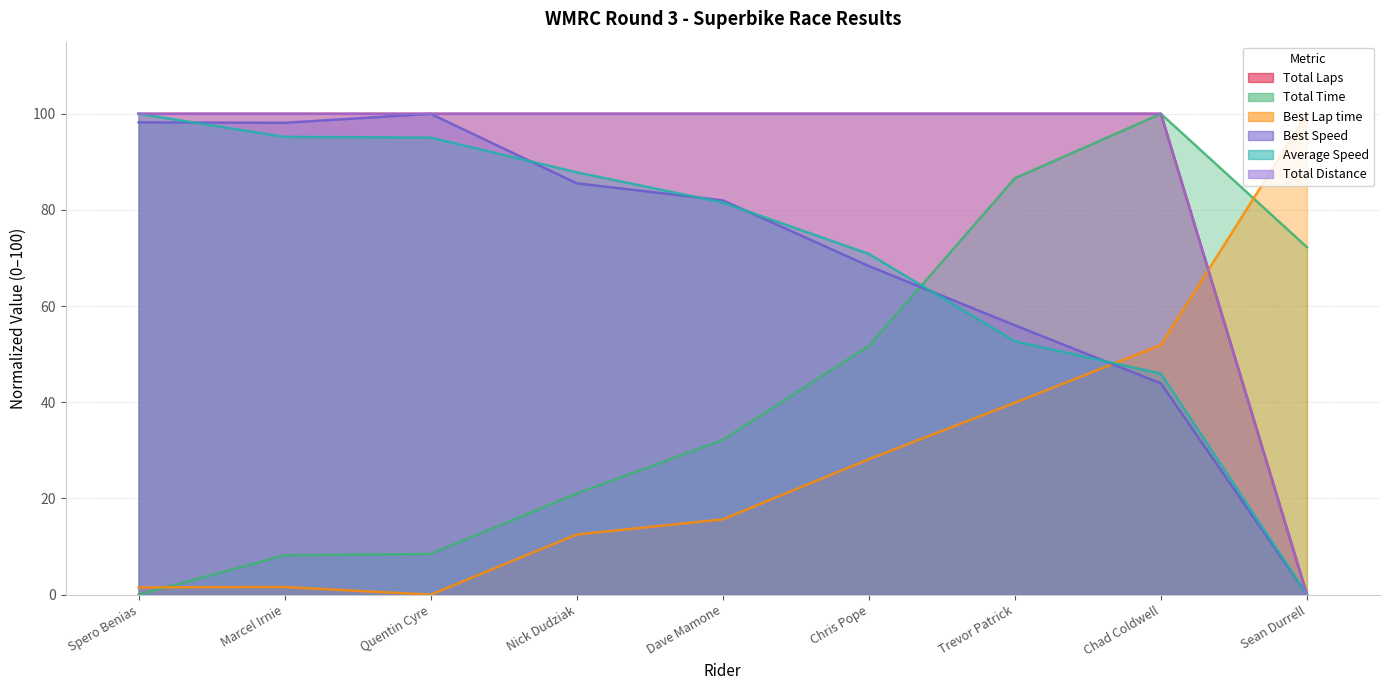

How many positive values does the Average Speed series have?

8